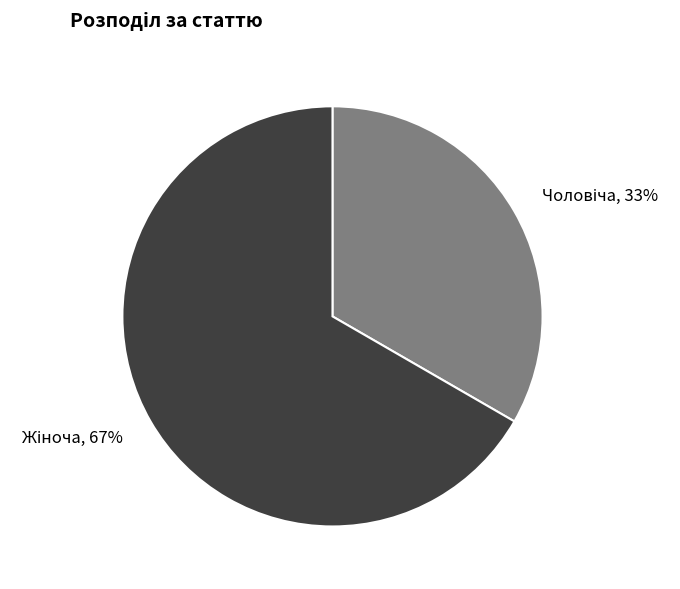

To the nearest percent, what is the average slice percentage?

50%